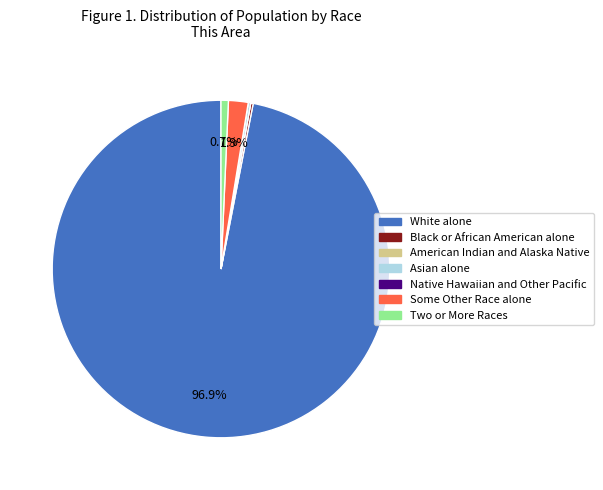

True or false: Two or More Races accounts for 1% of the total.

True